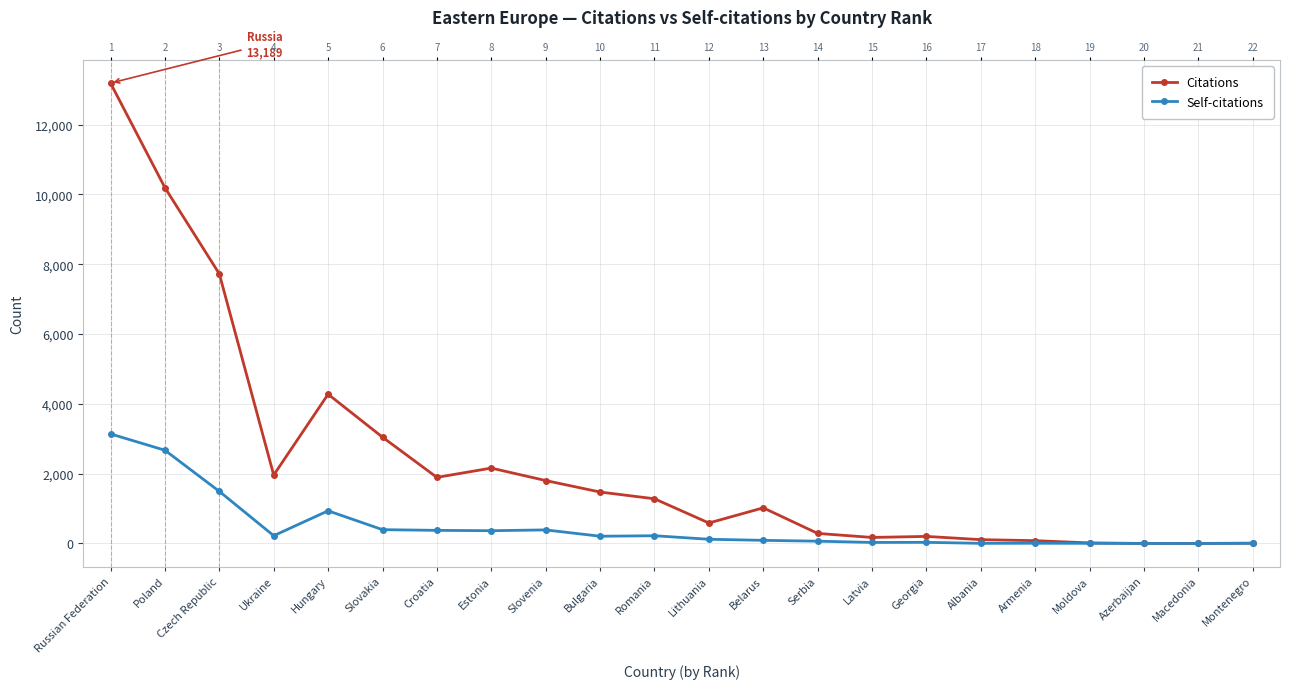

Between Russian Federation and Czech Republic, which series saw the biggest shift?

Citations